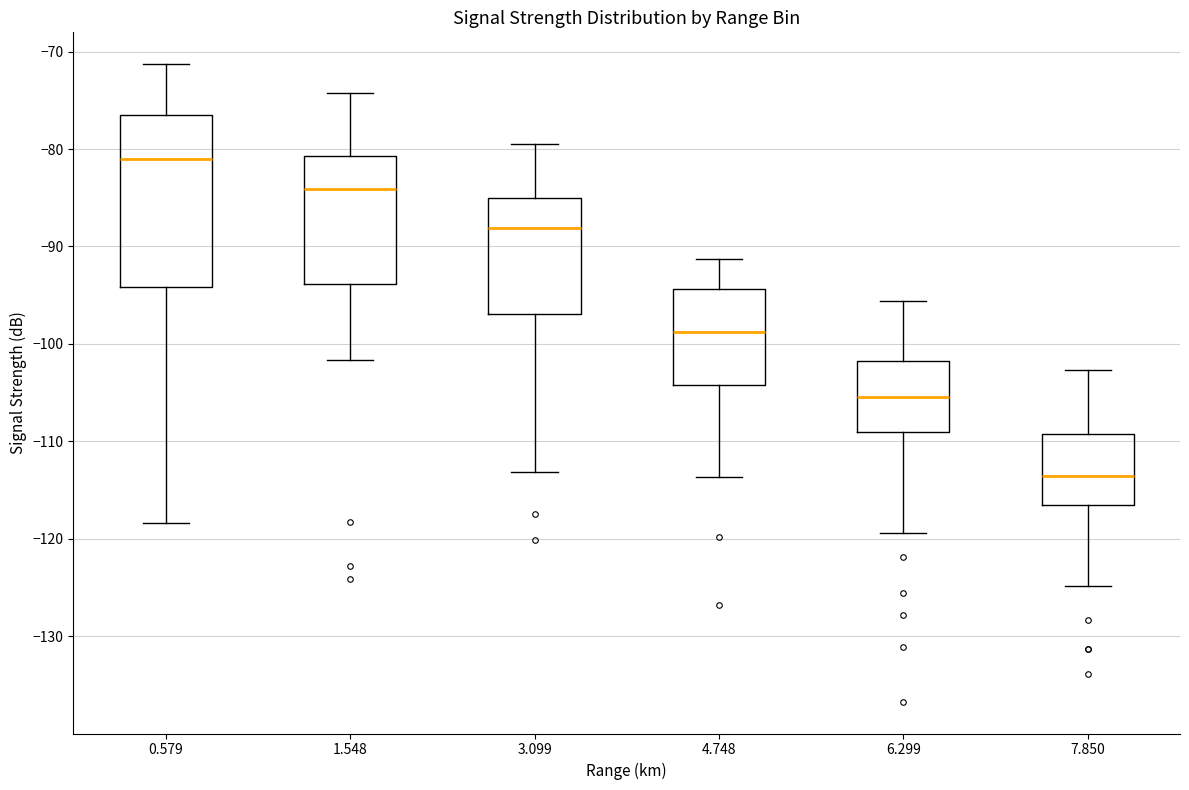

Which box's median line is the highest?

0.579